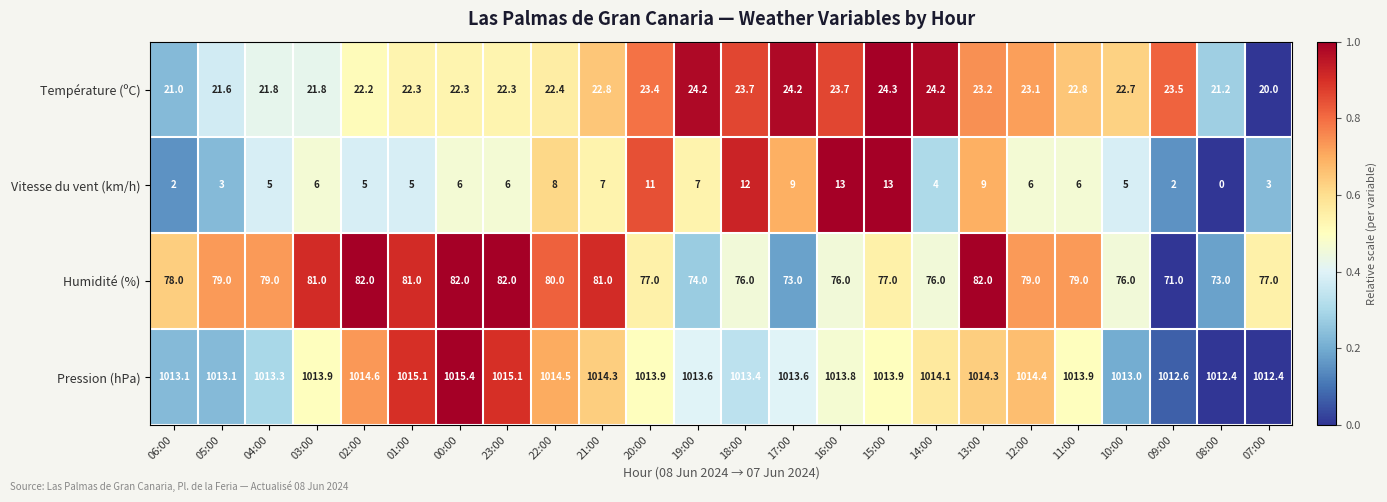

Is it true that Vitesse du vent (km/h) equals 6.0 at 00:00?

True